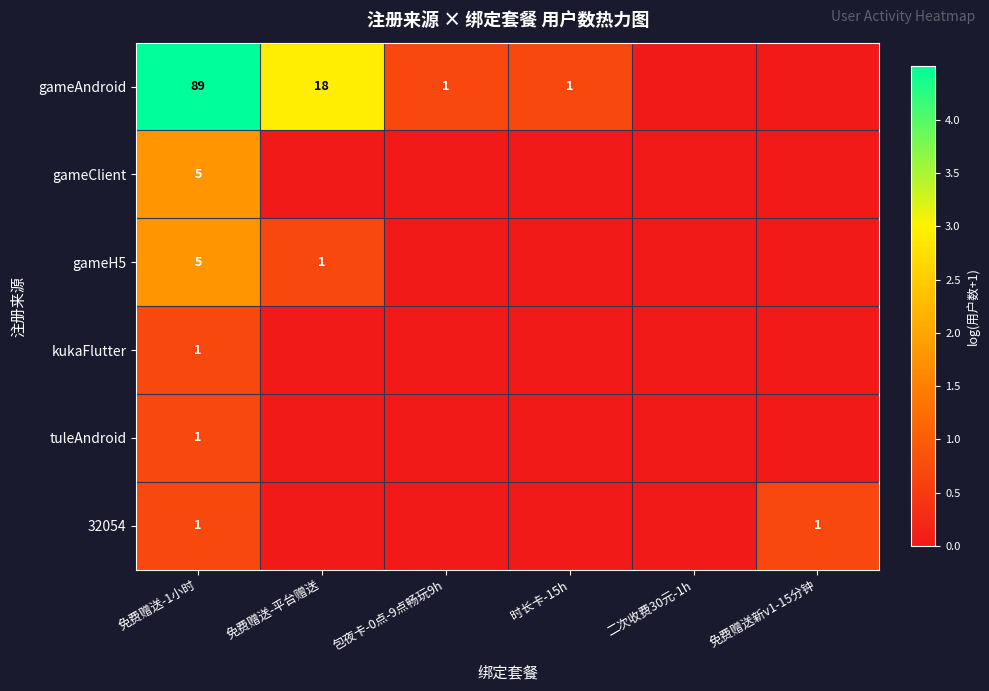

The gameAndroid series shows 58 at 免费赠送-1小时. True or false?

False